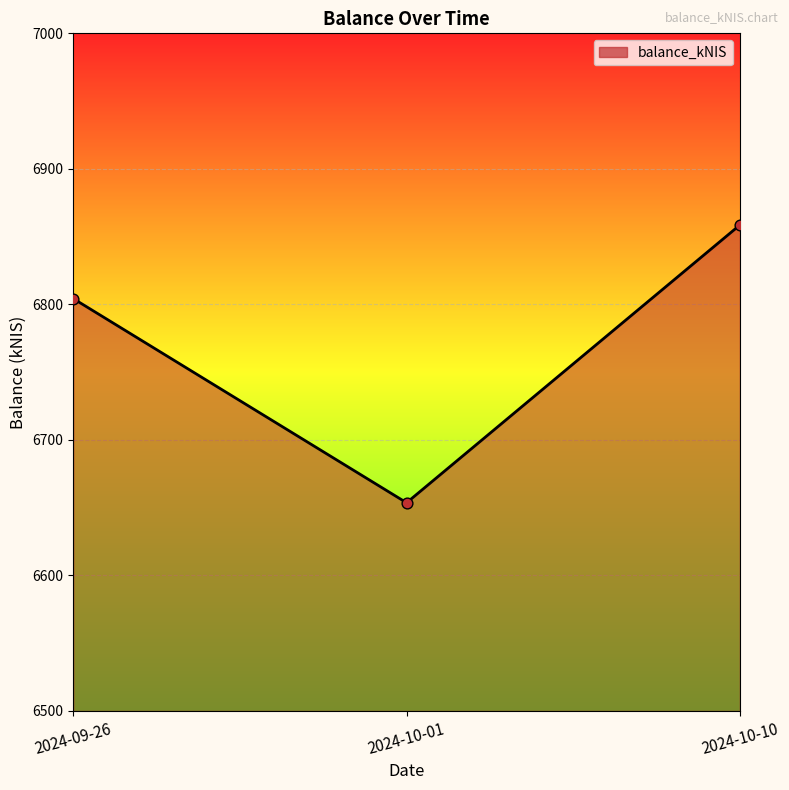

Approximately how many times larger is the value at 2024-10-01 compared to 2024-09-26?

1.0